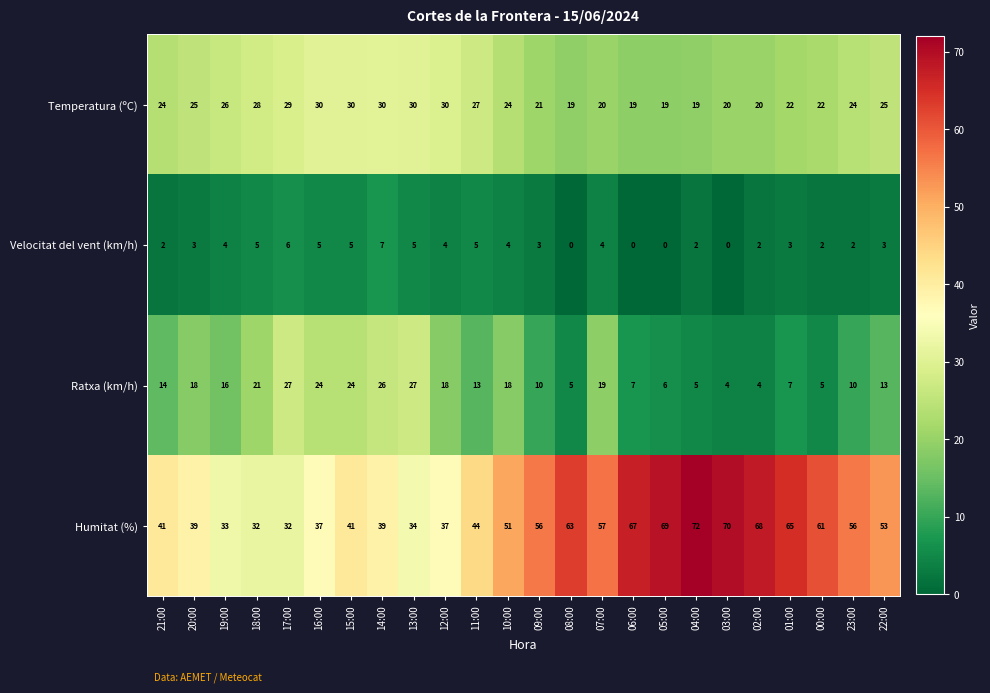

Count the number of categories in the chart.

24